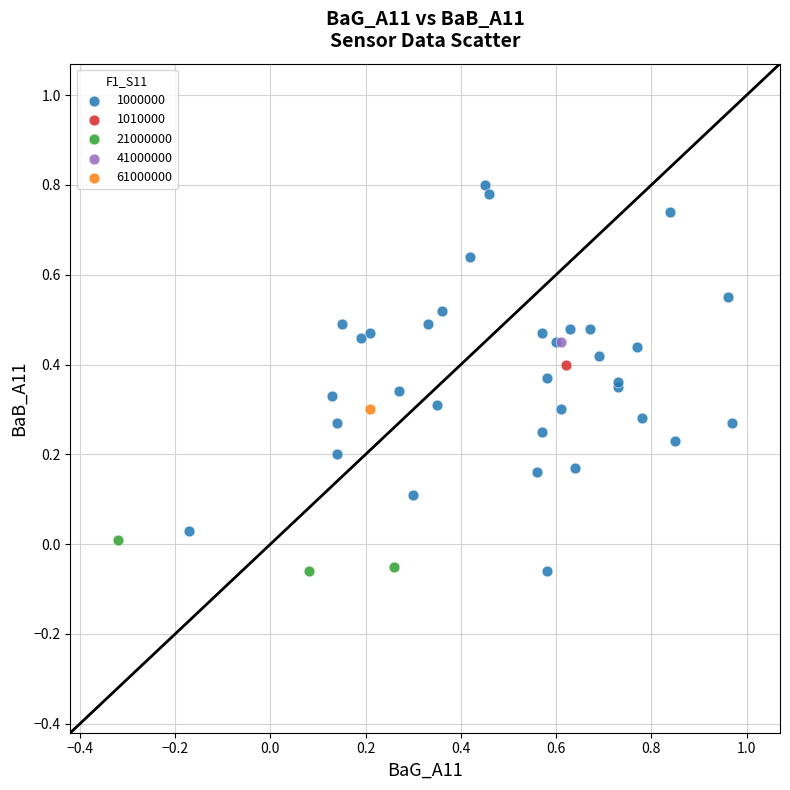

Which series contains the highest Y value?

1000000